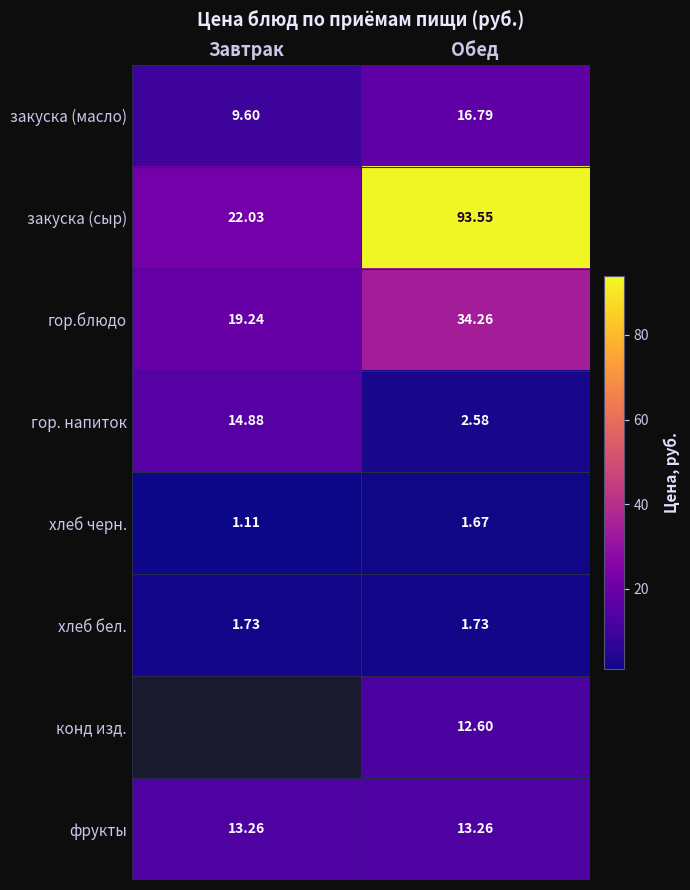

At how many categories does at least one series exceed 24?

1